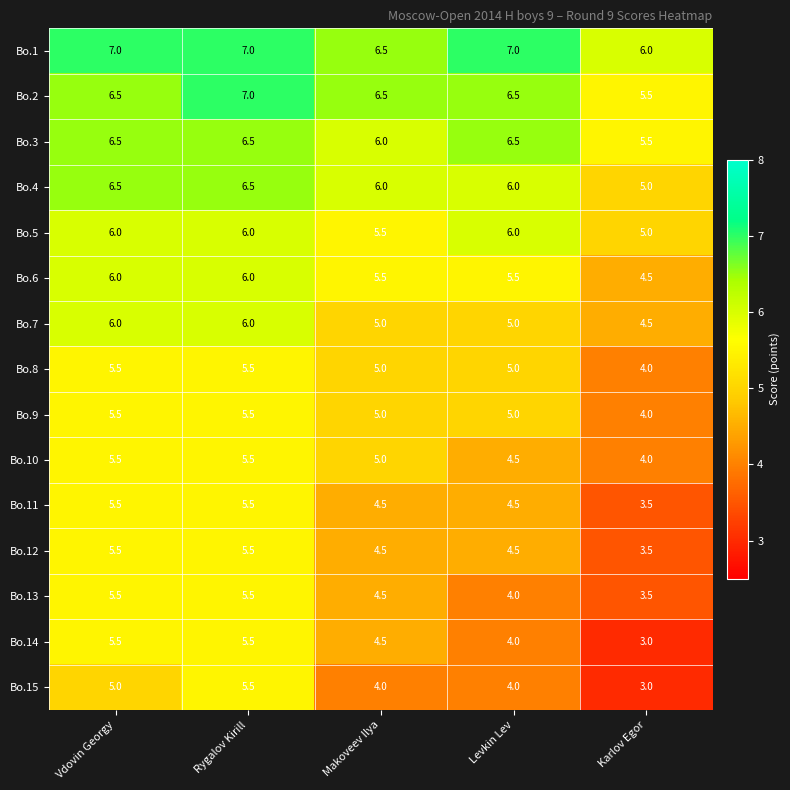

Is it true that Bo.8 equals 5.5 at Rygalov Kirill?

True